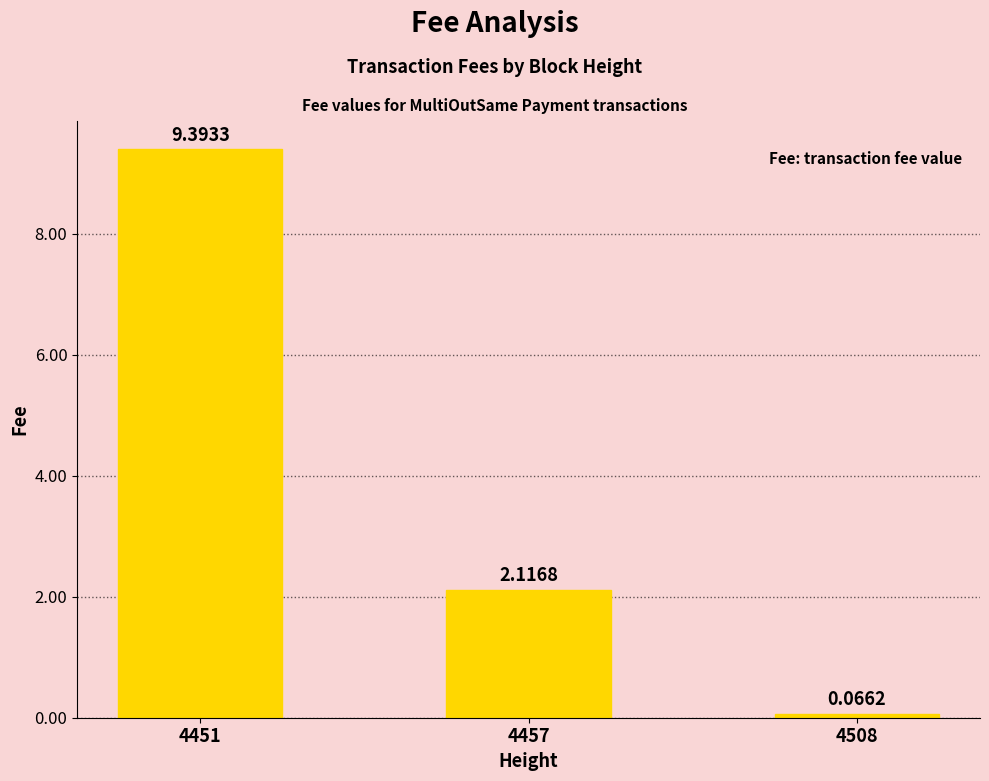

Does the chart contain stacked bars?

No